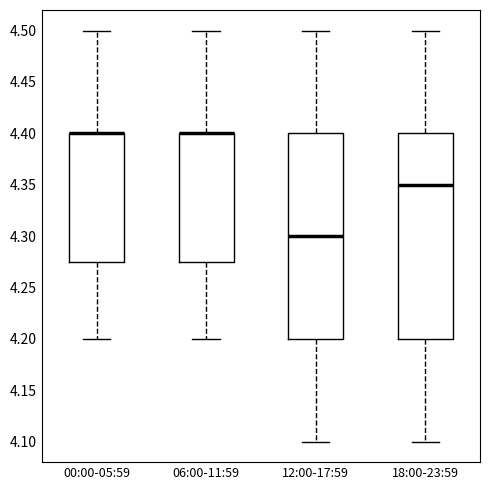

Reading left to right, transcribe this box plot: for each box, give where its median line is, the range the box spans, and where its two whiskers end, as read against the y-axis. The values are not printed on the chart, so give them approximately, as read against the axis.

00:00-05:59: median 4.400 (drawn on the box's upper edge), box 4.275 to 4.400, whiskers 4.200 to 4.500
06:00-11:59: median 4.400 (drawn on the box's upper edge), box 4.275 to 4.400, whiskers 4.200 to 4.500
12:00-17:59: median 4.300, box 4.200 to 4.400, whiskers 4.100 to 4.500
18:00-23:59: median 4.350, box 4.200 to 4.400, whiskers 4.100 to 4.500